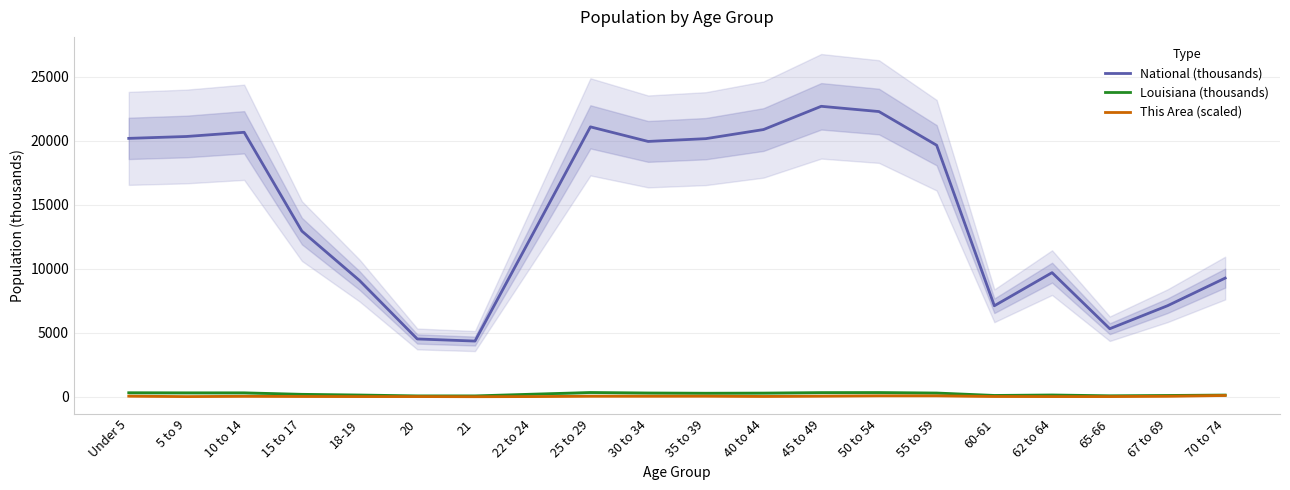

What is the value of the This Area (scaled) point at the 13th from the left?

48.1